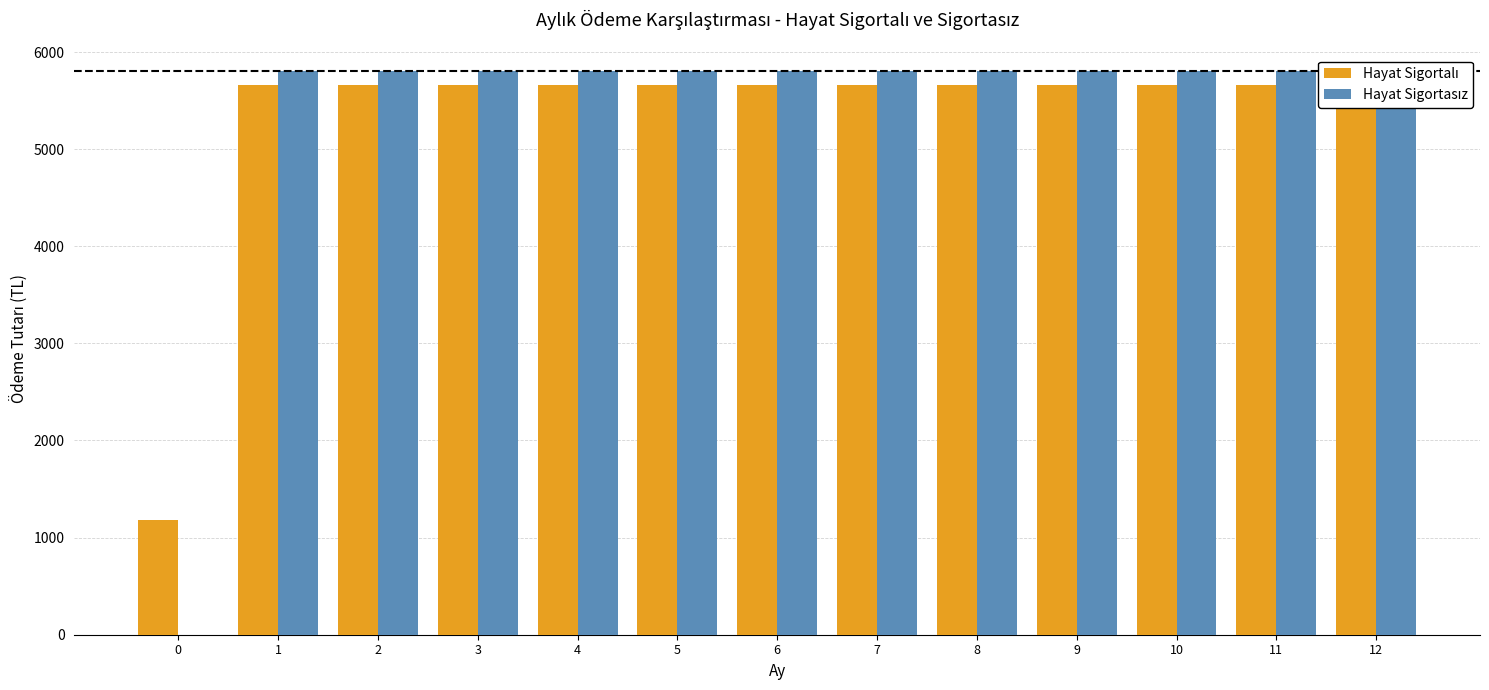

Rank the series at 12 from lowest to highest value.

Hayat Sigortalı, Hayat Sigortasız